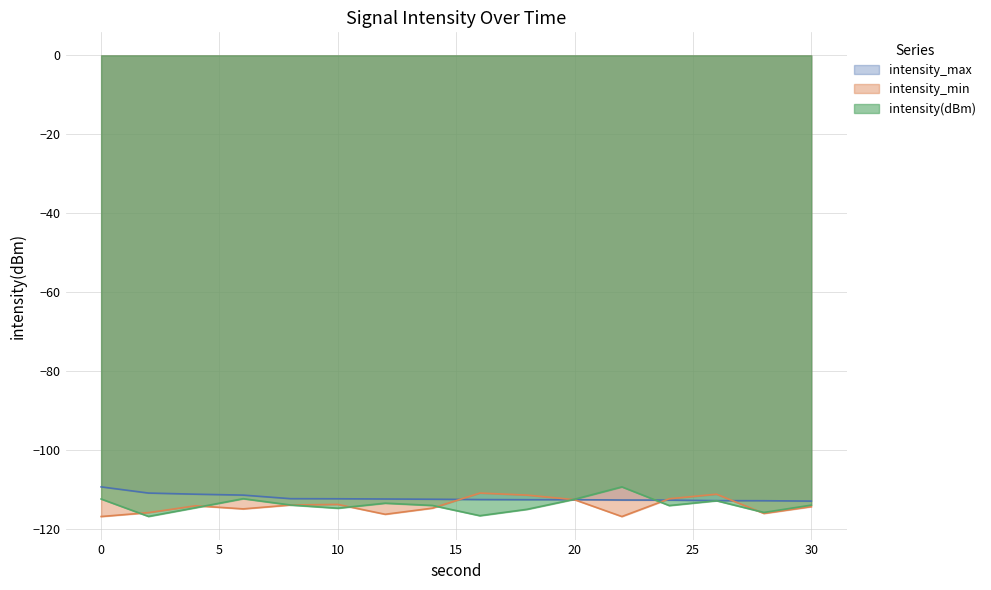

What is the approximate value of intensity_max at 26?

-112.7